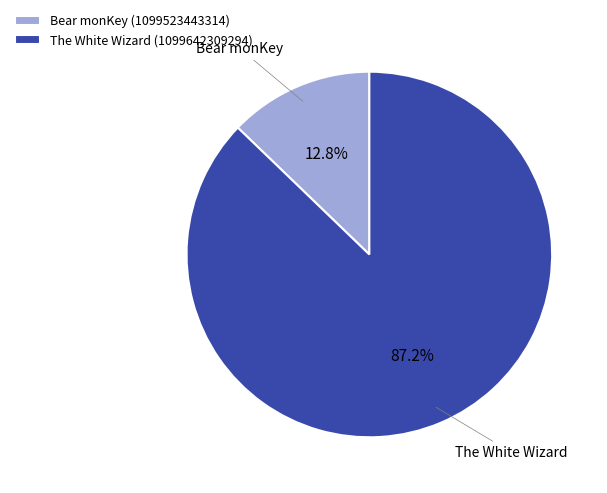

To the nearest percent, what is the average slice percentage?

50%